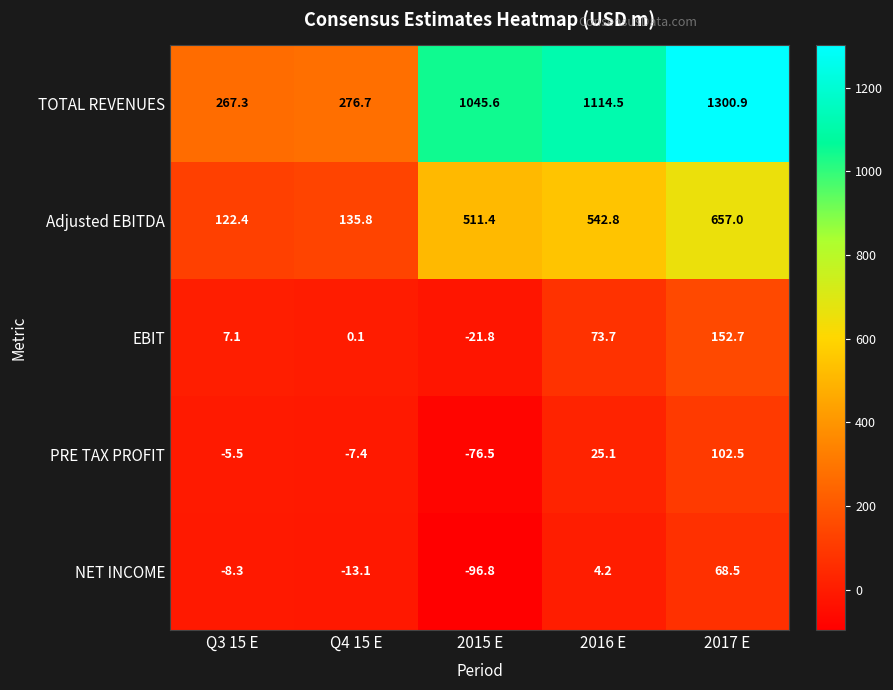

Is it true that PRE TAX PROFIT equals -2.3 at Q4 15 E?

False